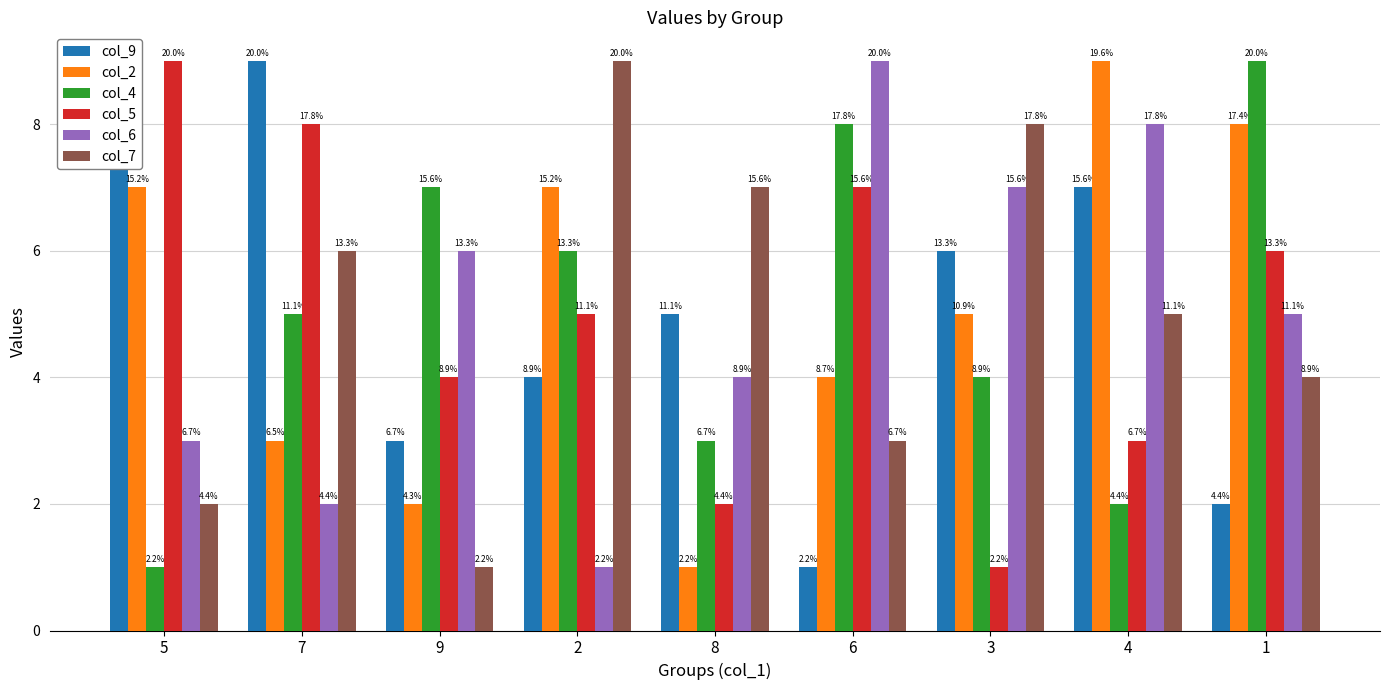

What is the difference between the maximum and second lowest values in the col_5 series?

7